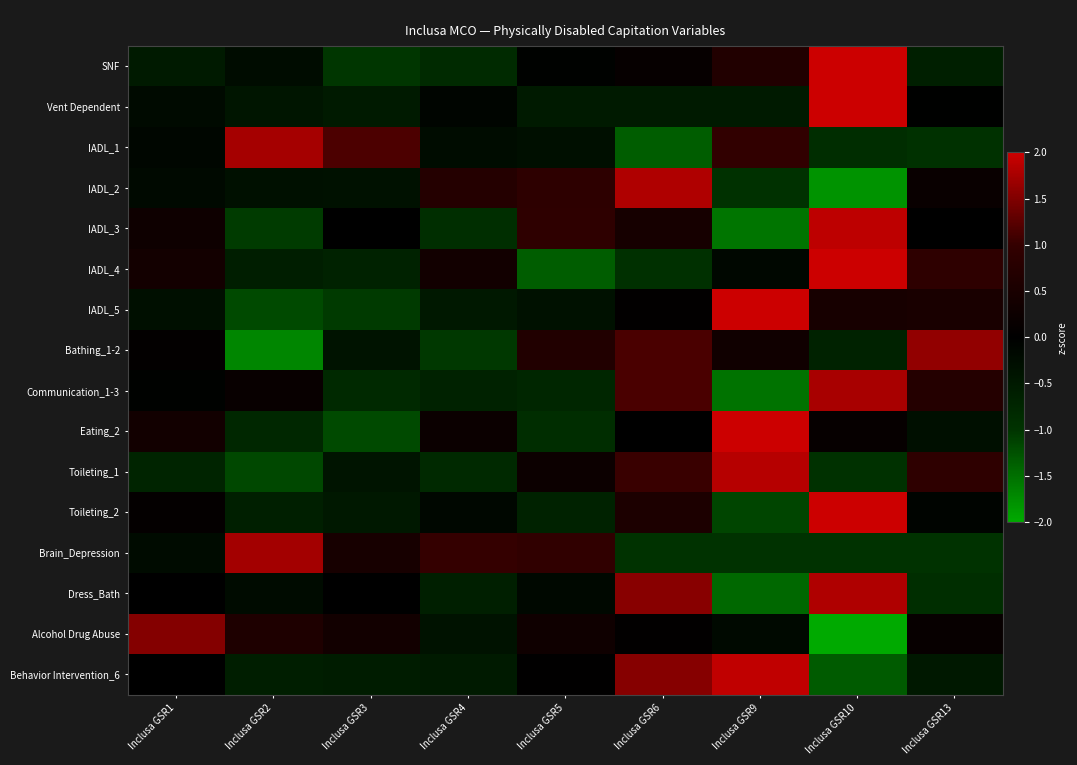

What is the smallest value displayed?

-2.0